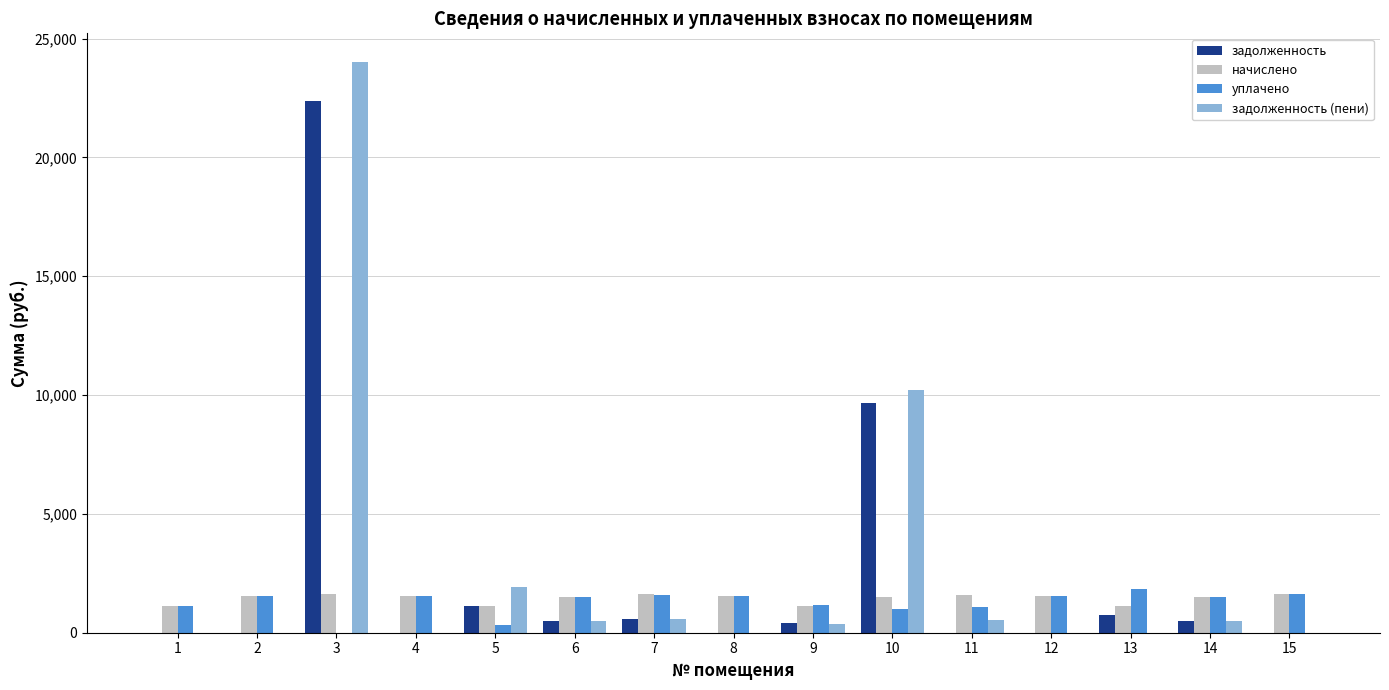

Between 3 and 7, which series saw the biggest shift?

задолженность (пени)